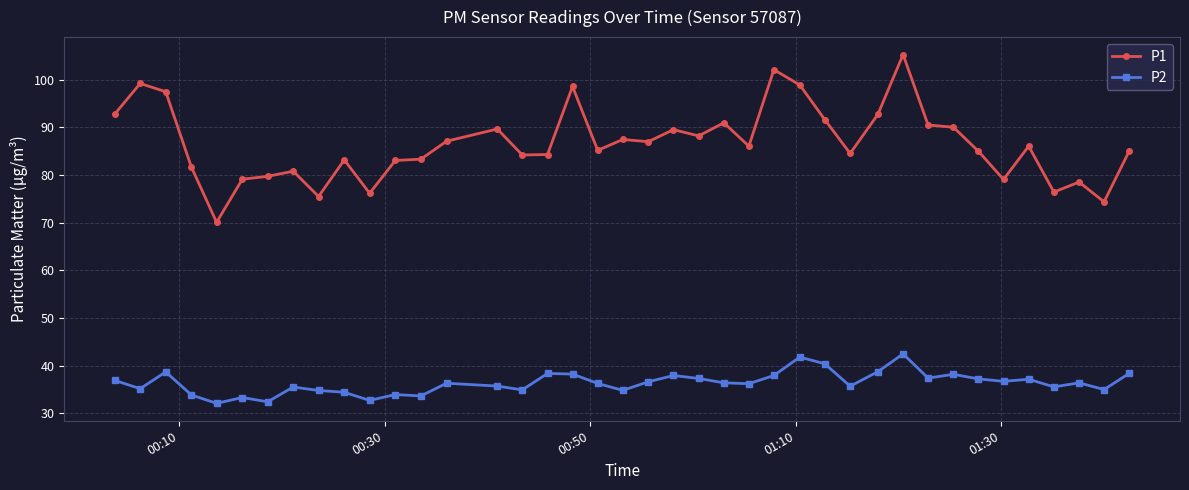

Rank the series by their average value, from highest to lowest.

P1, P2